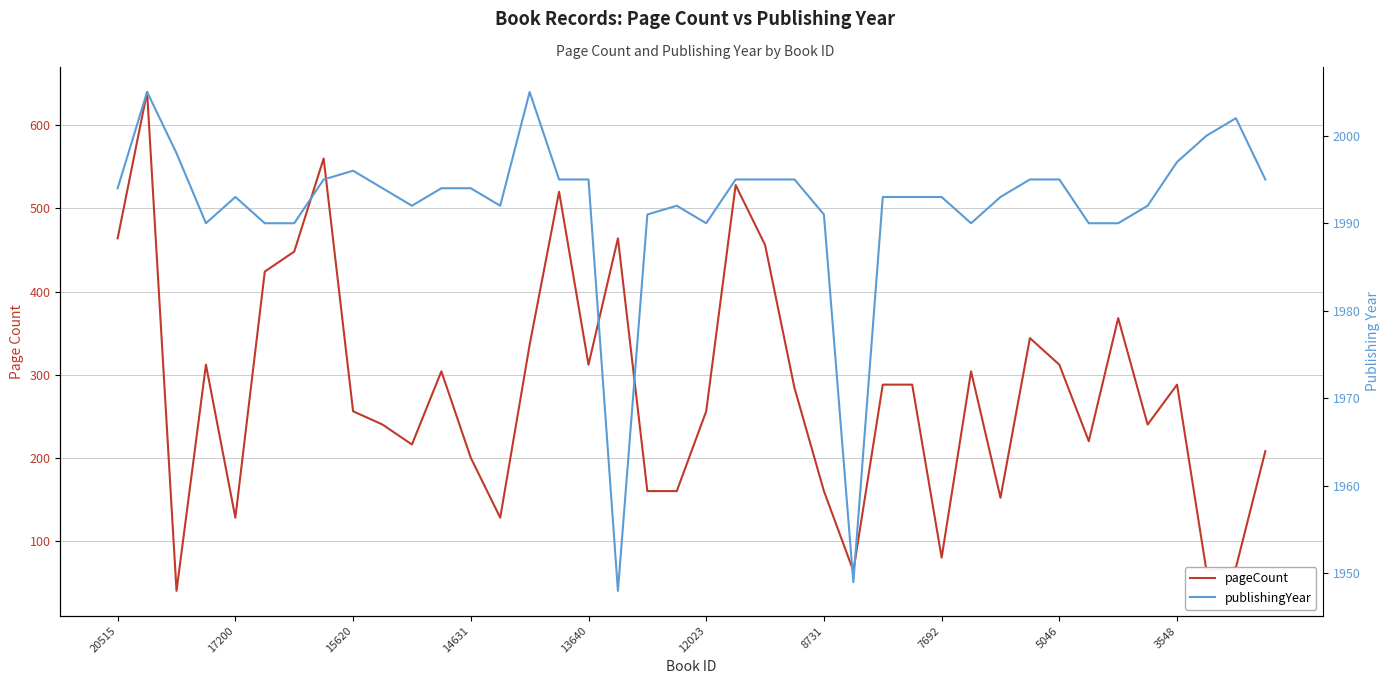

Where is pageCount nearest to the value 340?

14